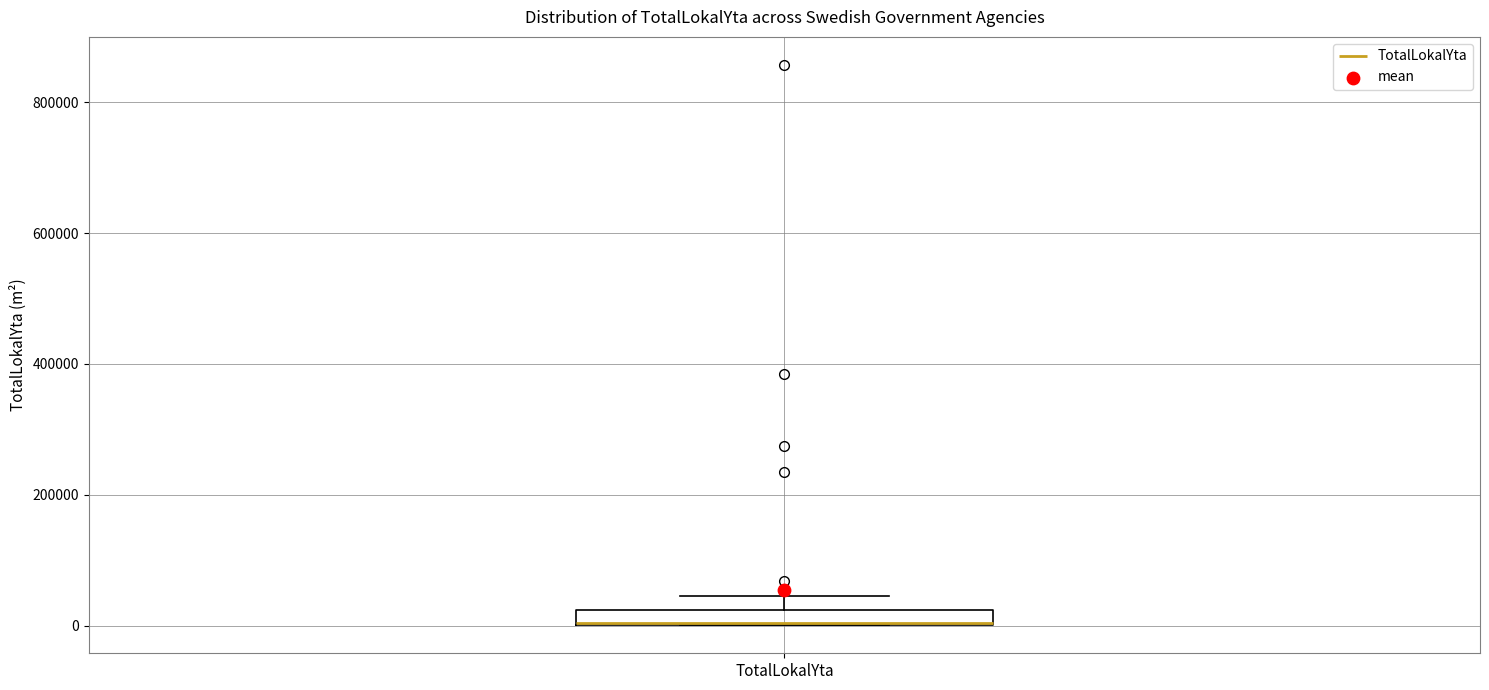

Where is the upper edge of the box for TotalLokalYta on the y-axis? The values are not printed on the chart, so give them approximately, as read against the axis.

20000